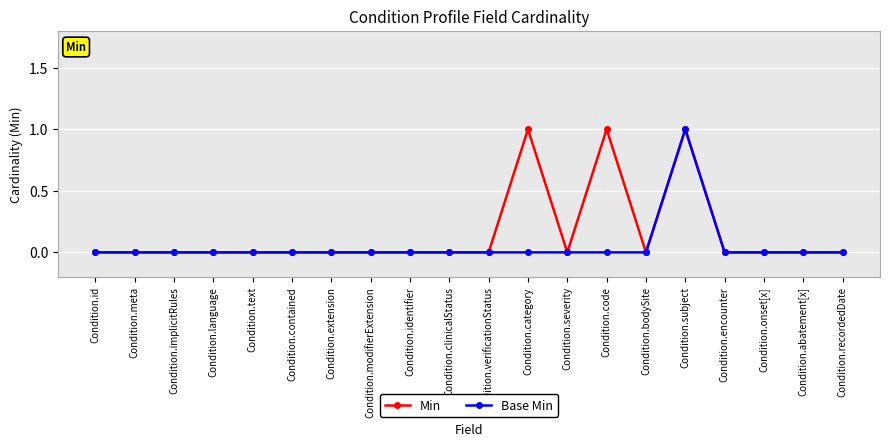

How many Base Min values are between 0 and 1?

20